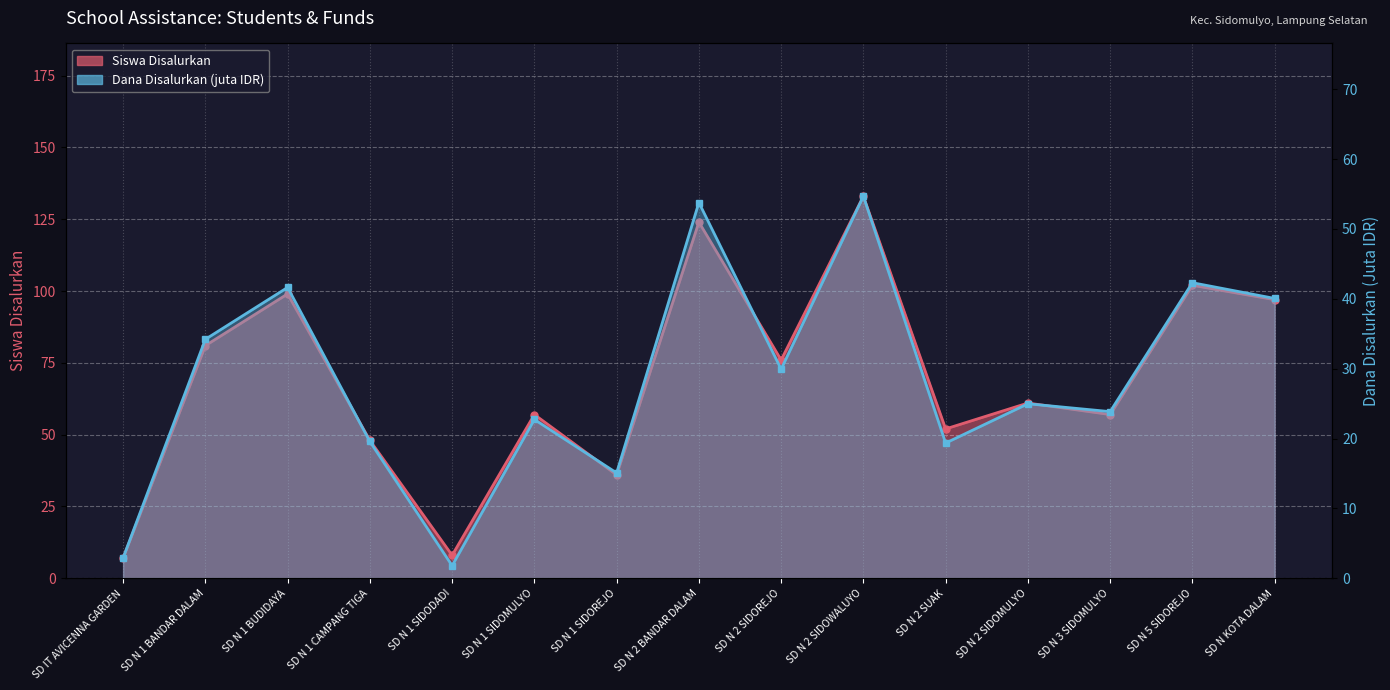

Count the number of categories in the chart.

15